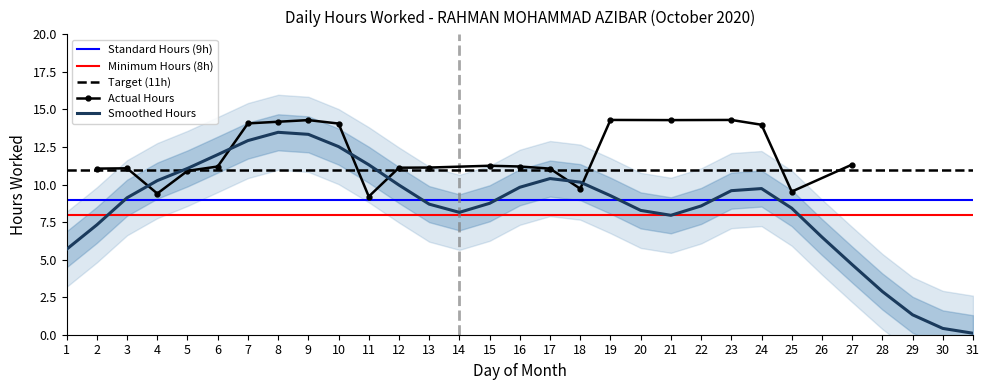

What is the sum of the values at 5 and 2?

22.0